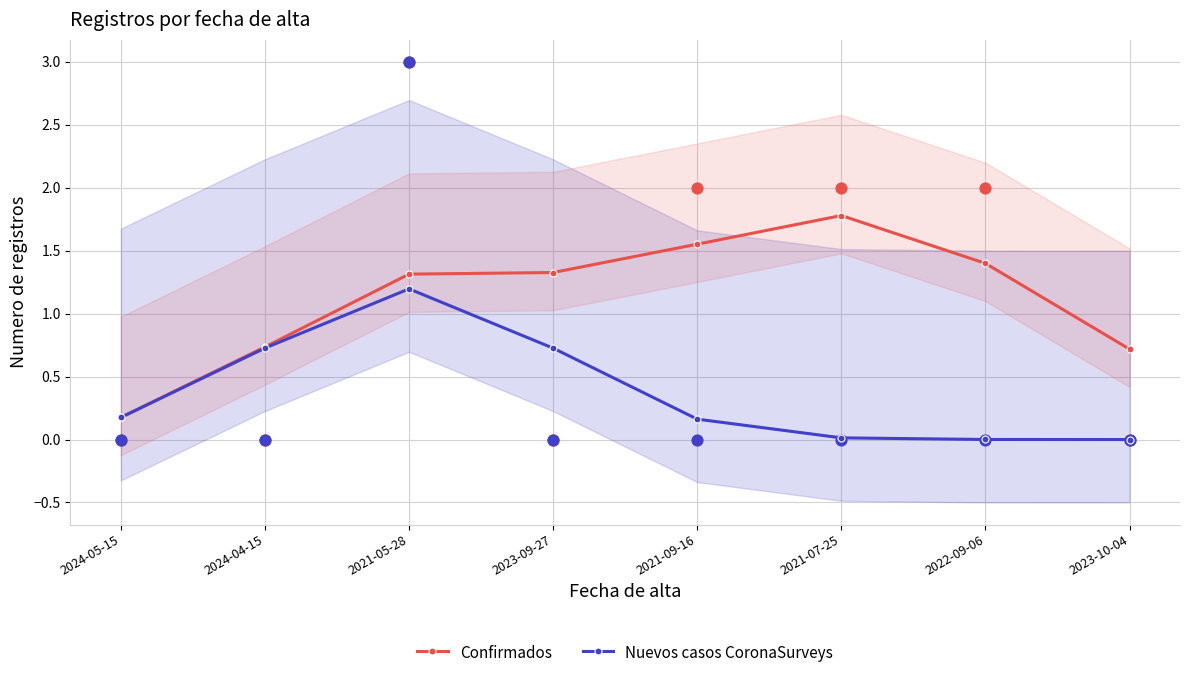

Which series reaches the minimum Y coordinate?

Nuevos casos CoronaSurveys